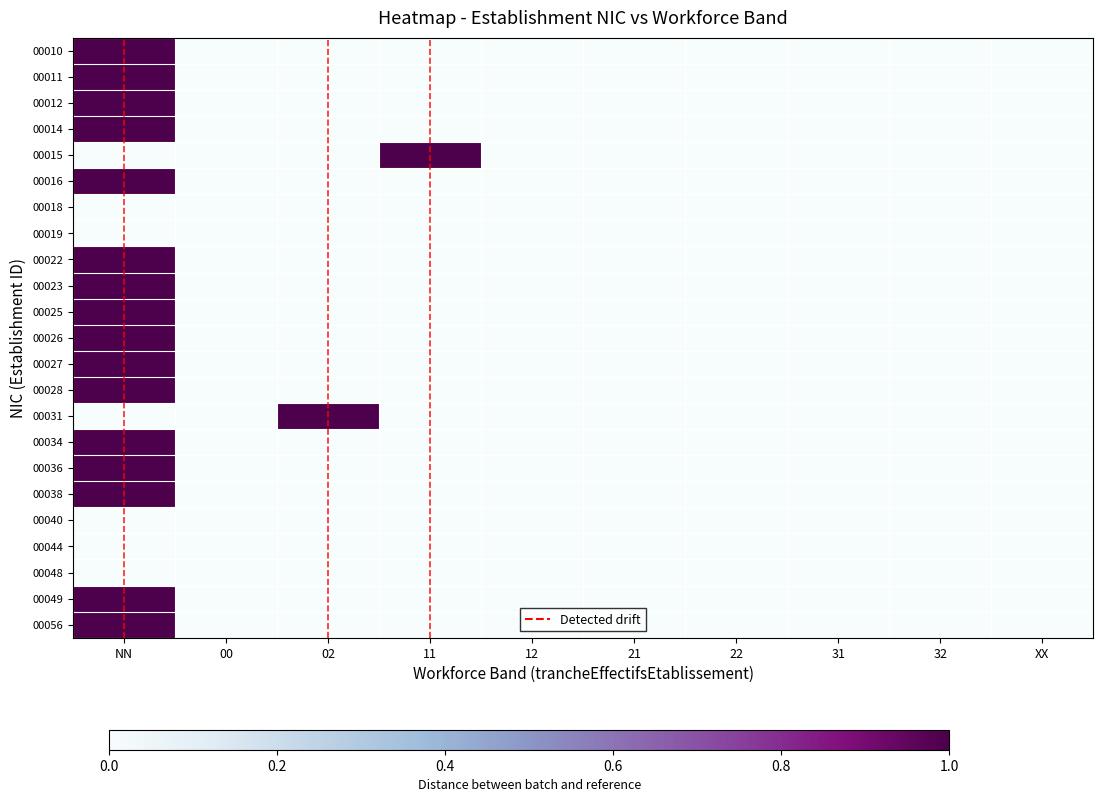

What is the total value across all series at NN?

16